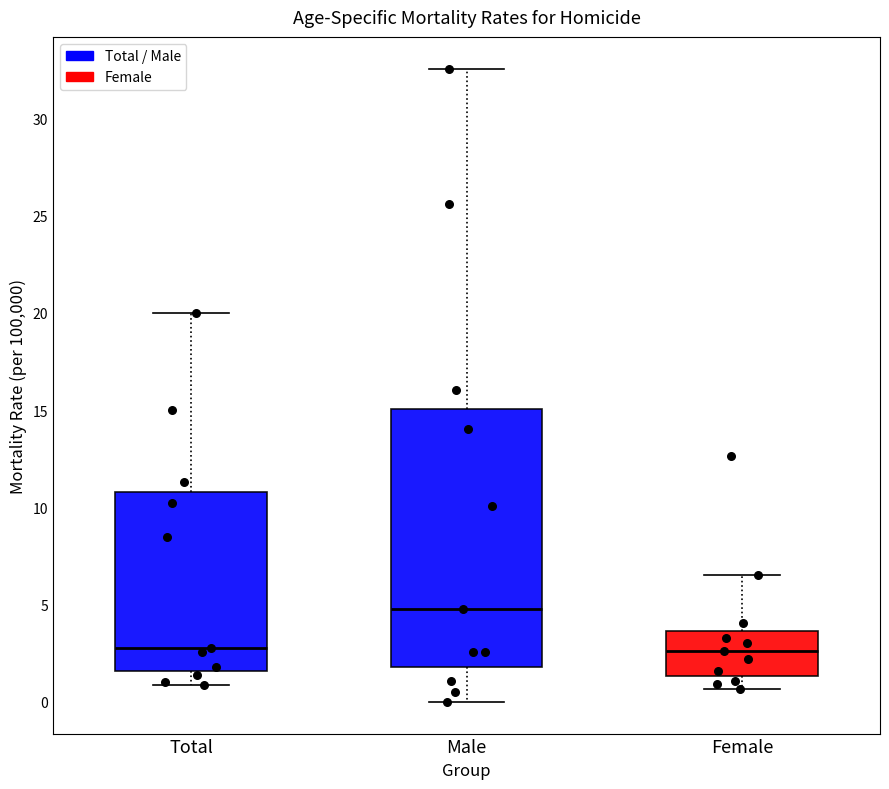

Which box is the tallest, from its lower edge to its upper edge?

Male